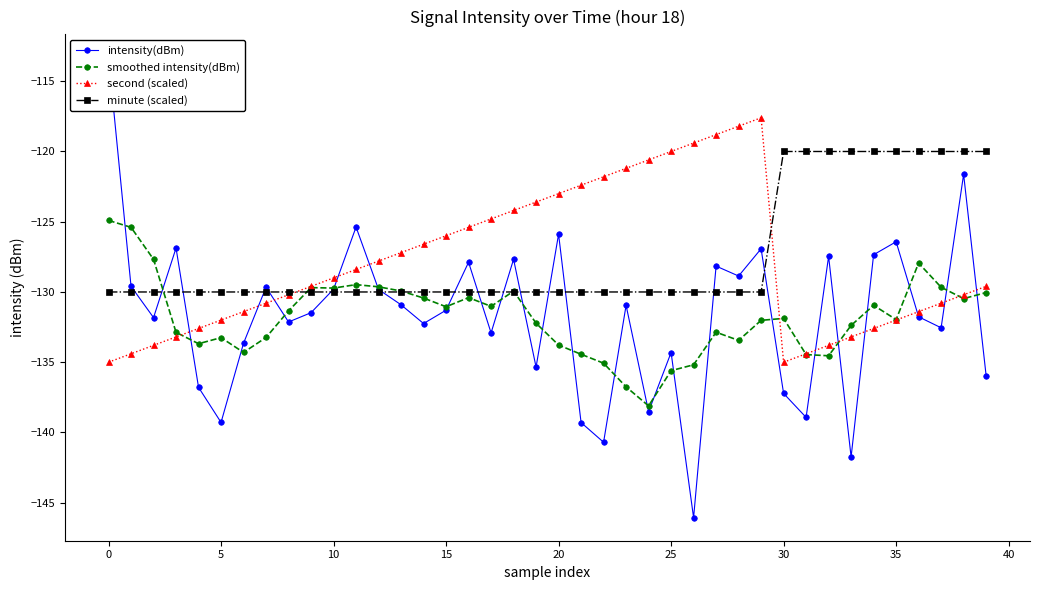

Between 24 and 35, which is larger?

35